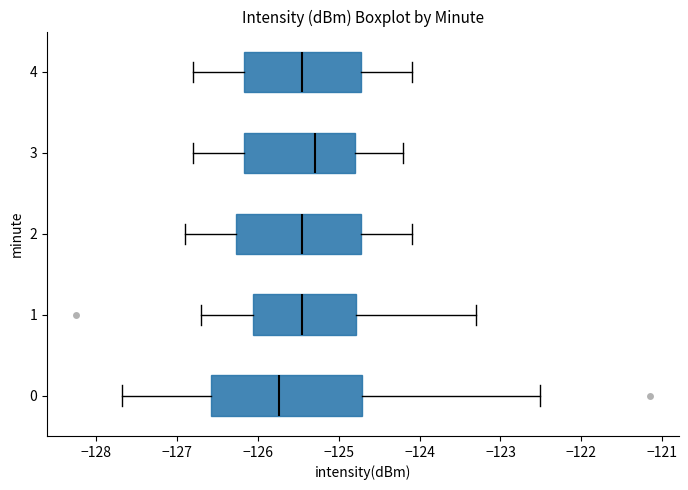

Reading bottom to top, transcribe this box plot: for each box, give where its median line is, the range the box spans, and where its two whiskers end, as read against the x-axis. The values are not printed on the chart, so give them approximately, as read against the axis.

0: median -125.7, box -126.6 to -124.7, whiskers -127.7 to -122.5
1: median -125.5, box -126.1 to -124.8, whiskers -126.7 to -123.3
2: median -125.4, box -126.3 to -124.7, whiskers -126.9 to -124.1
3: median -125.3, box -126.2 to -124.8, whiskers -126.8 to -124.2
4: median -125.4, box -126.2 to -124.7, whiskers -126.8 to -124.1